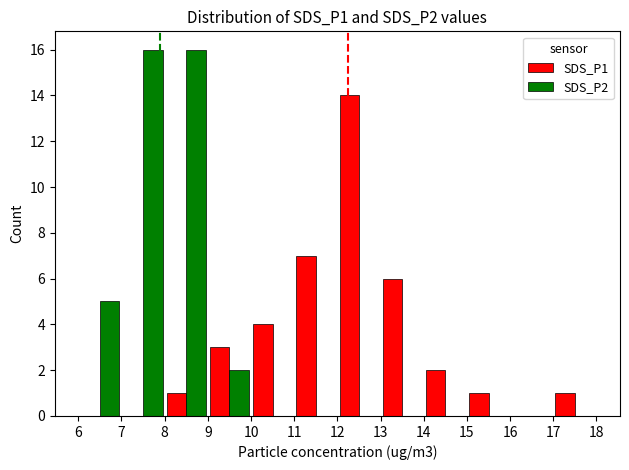

Reading left to right, list all the values displayed in this chart.

SDS_P1: 0	0	1	3	4	7	14	6	2	1	0	1
SDS_P2: 5	16	16	2	0	0	0	0	0	0	0	0